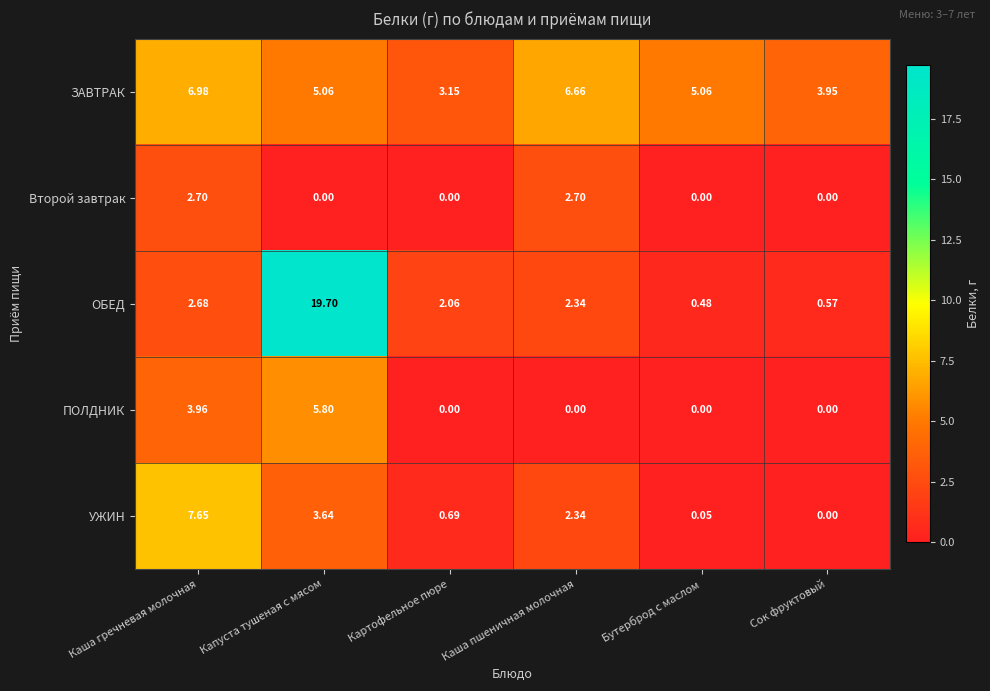

At which category is the sum across all series the highest?

Капуста тушеная с мясом